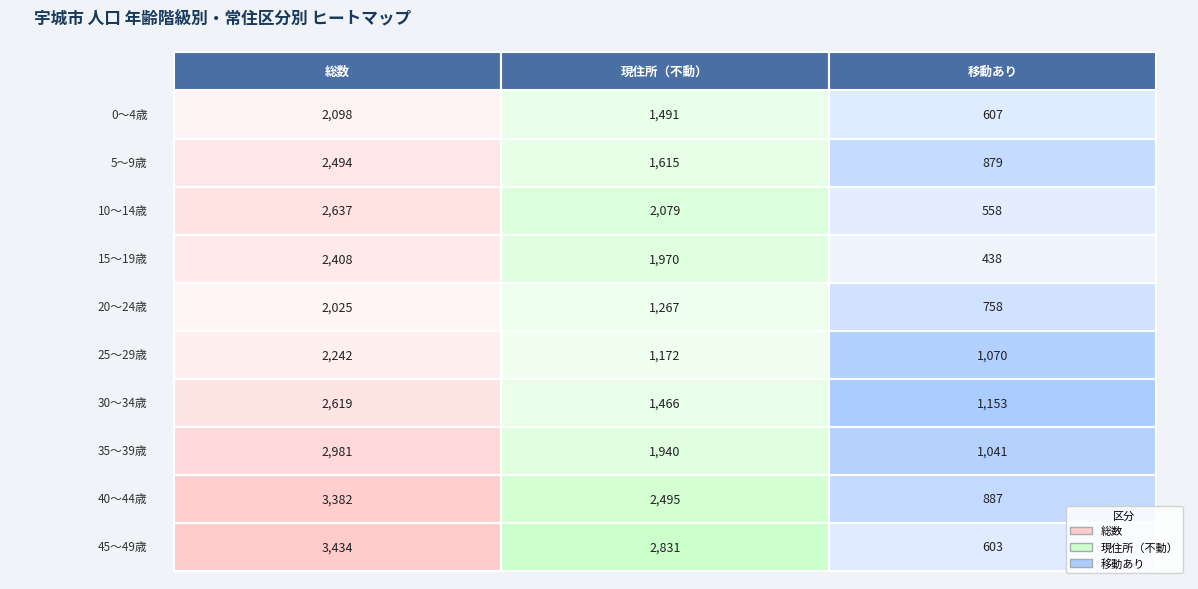

At which label is 30～34歳 closest to 1886?

01_現住所